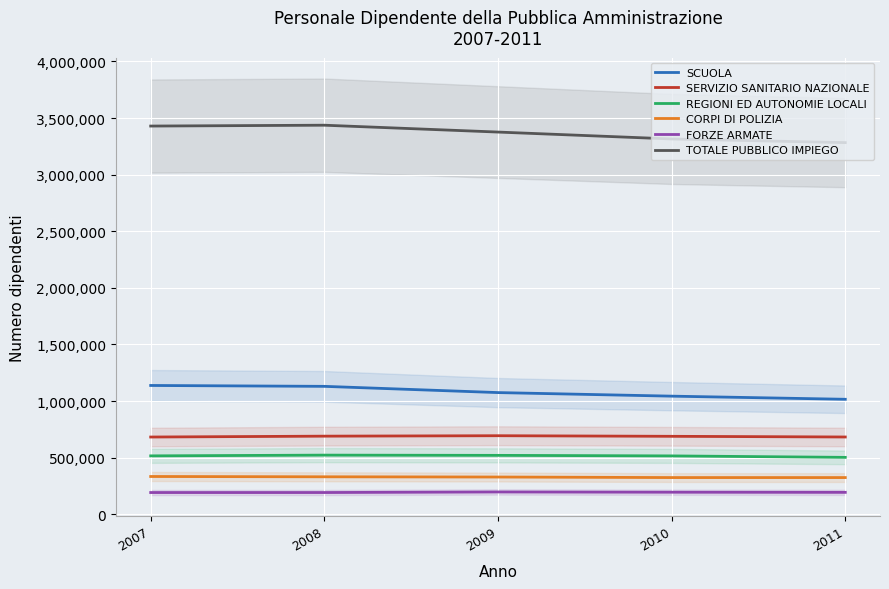

The TOTALE PUBBLICO IMPIEGO series shows 5639109 at 2007. True or false?

False